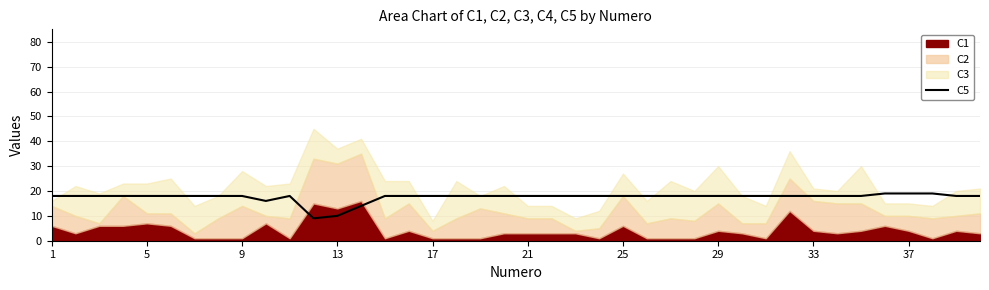

What is the highest value of the C5 series?

19